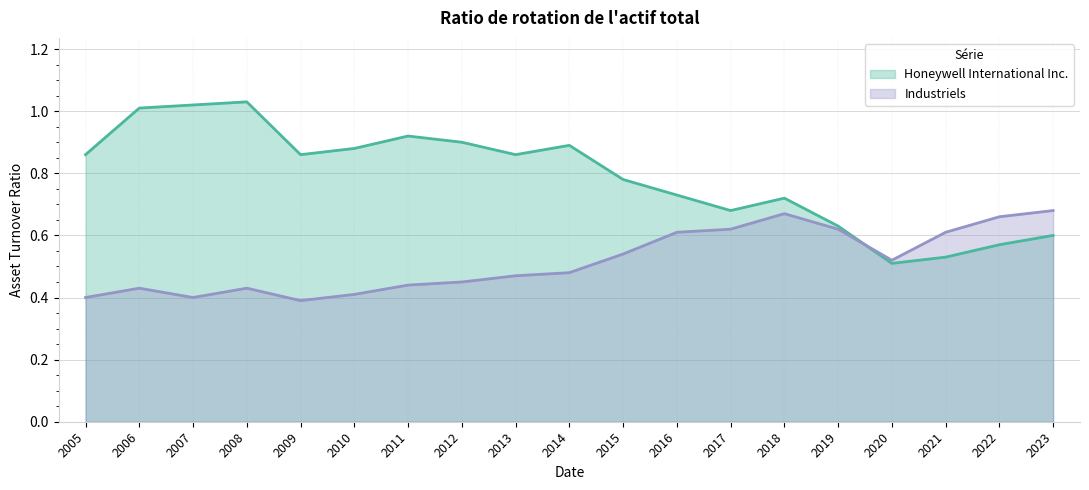

Count the number of data series in this chart.

2